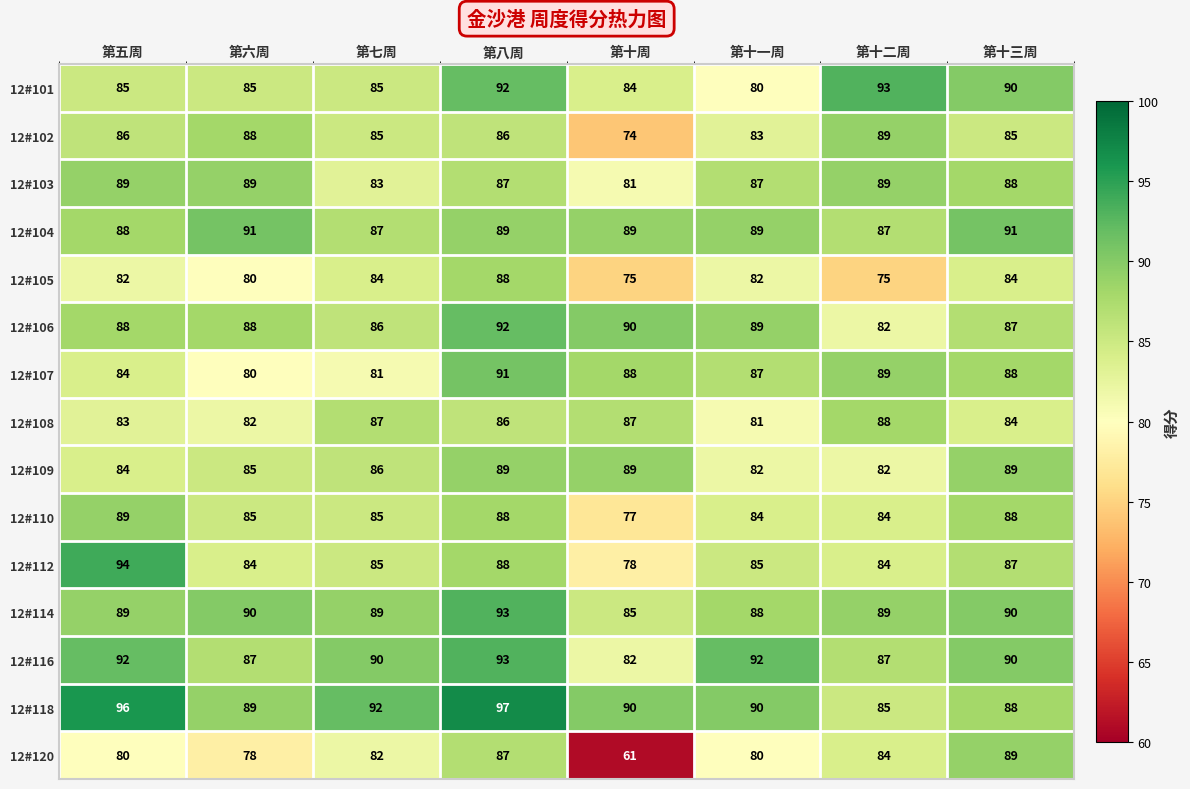

At how many categories does at least one series exceed 70?

8